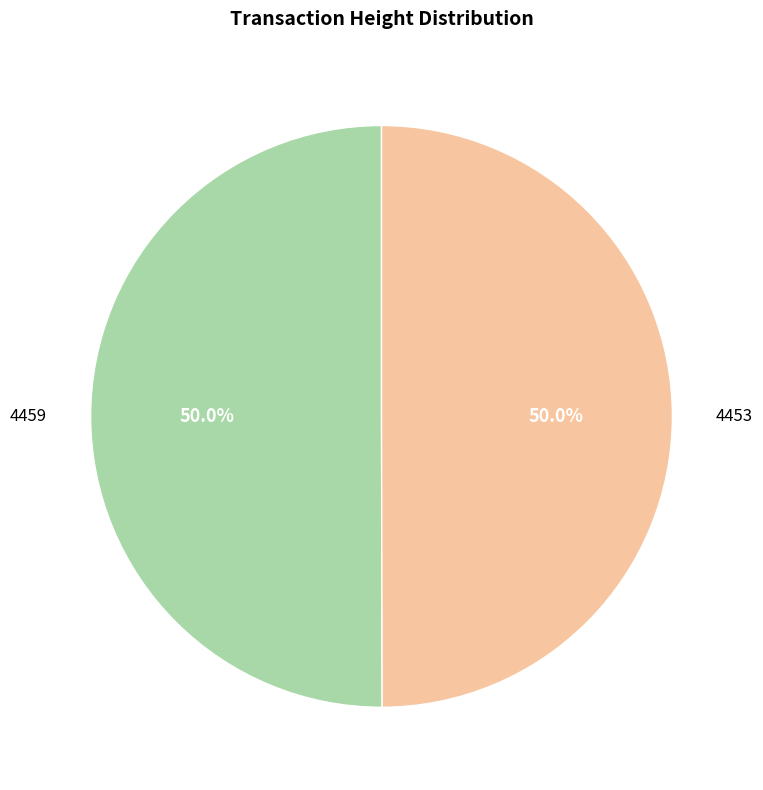

Approximately how many times larger is the value at 4459 compared to 4453?

1.0